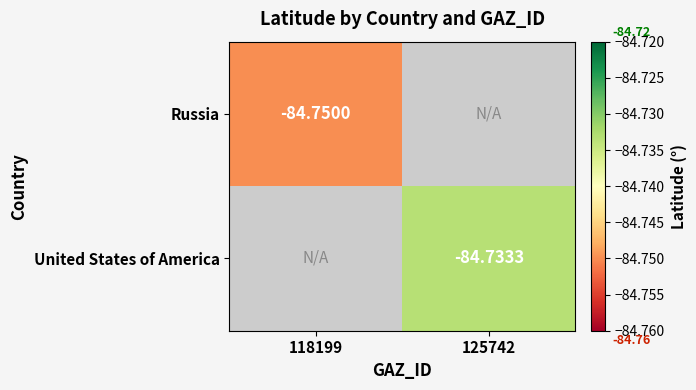

Is the value of United States of America at 125742 greater than the value of Russia at 118199?

Yes